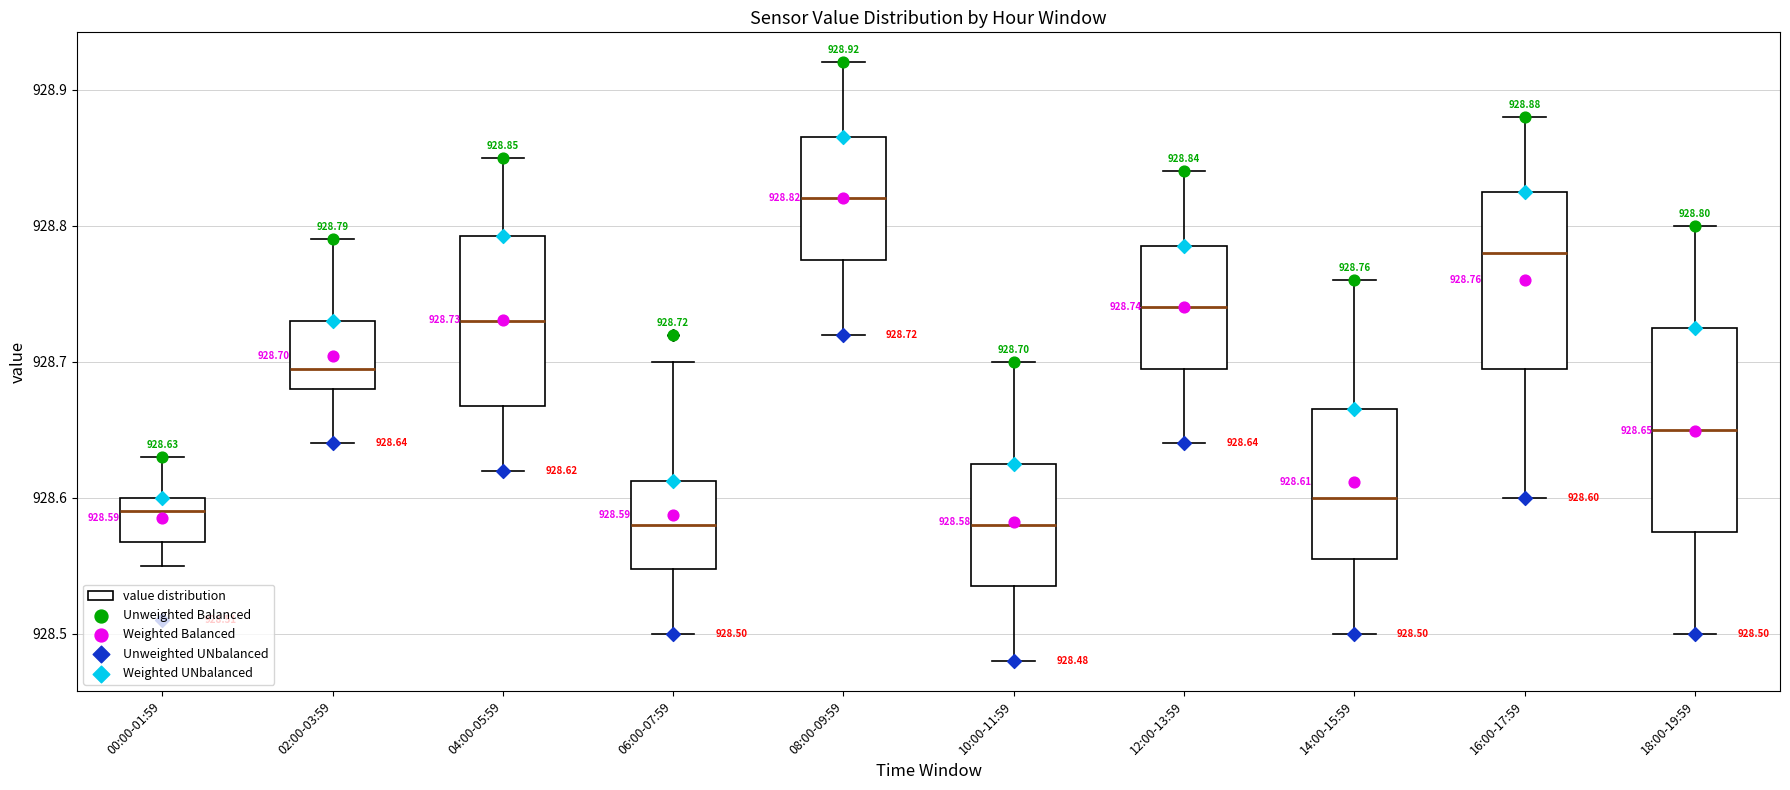

Which box is the tallest, from its lower edge to its upper edge?

18:00-19:59